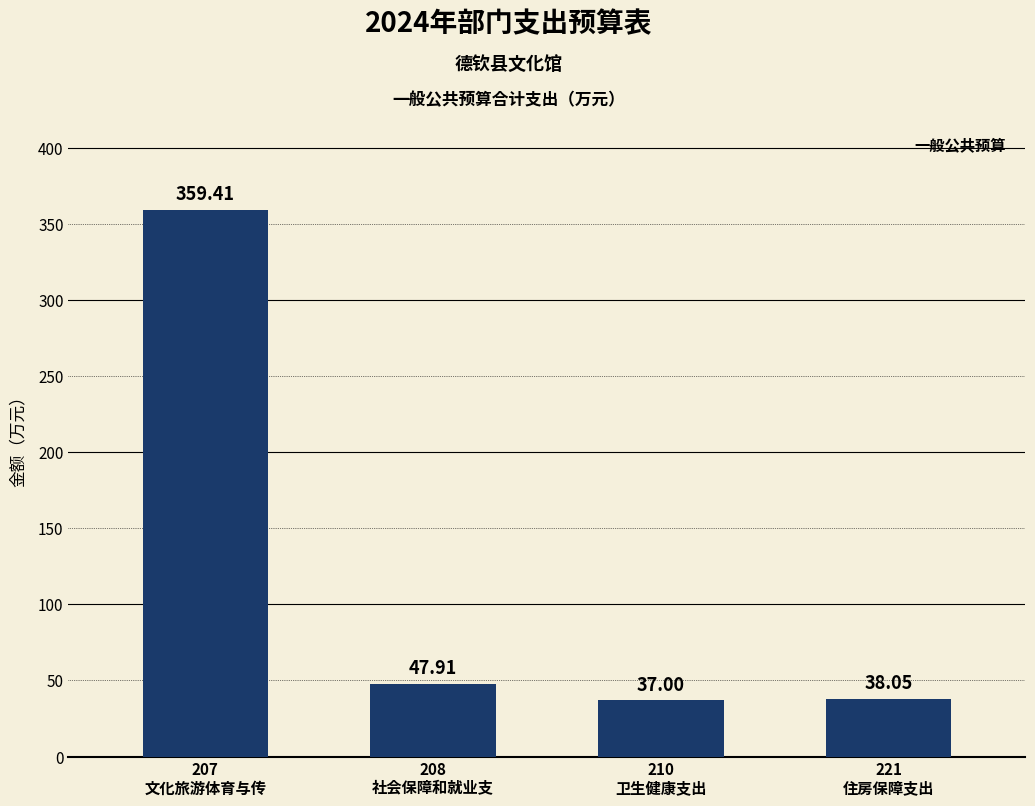

What is the label of the 2nd bar from the right?

210
卫生健康支出